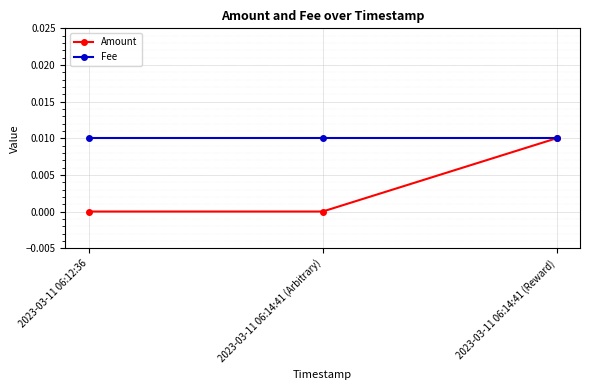

At which label does Amount reach its peak?

2023-03-11 06:14:41 (Reward)